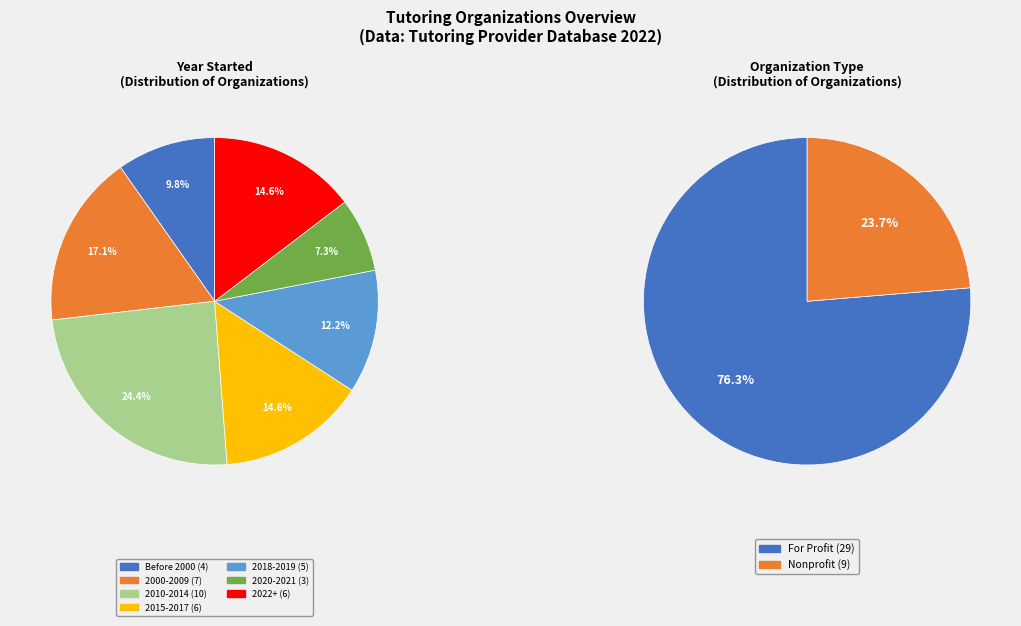

Count the number of slices in the pie.

7